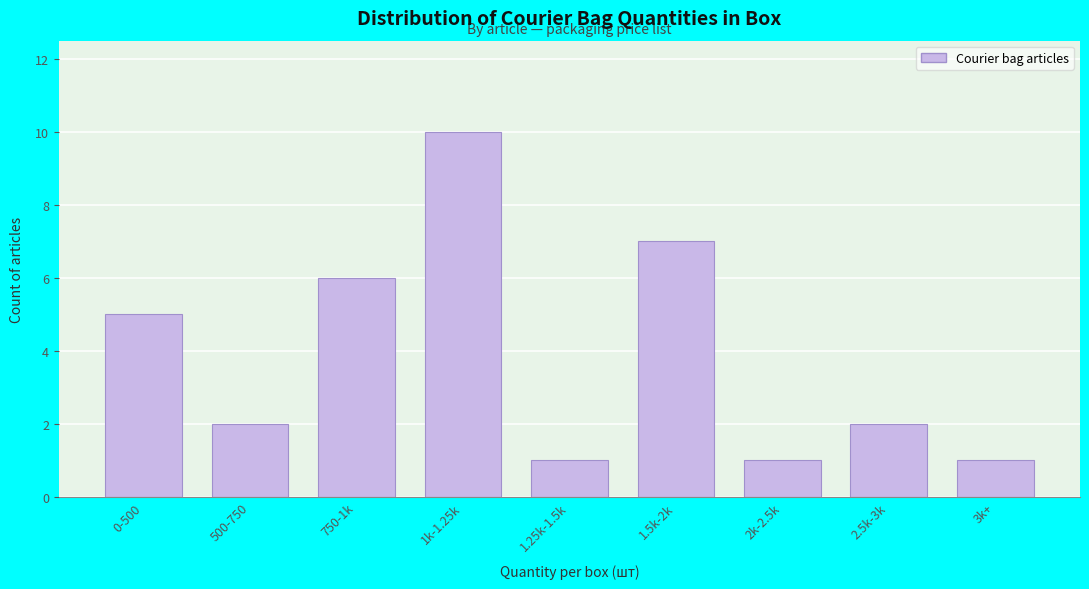

Reading right to left, list all the values displayed in this chart.

1	2	1	7	1	10	6	2	5